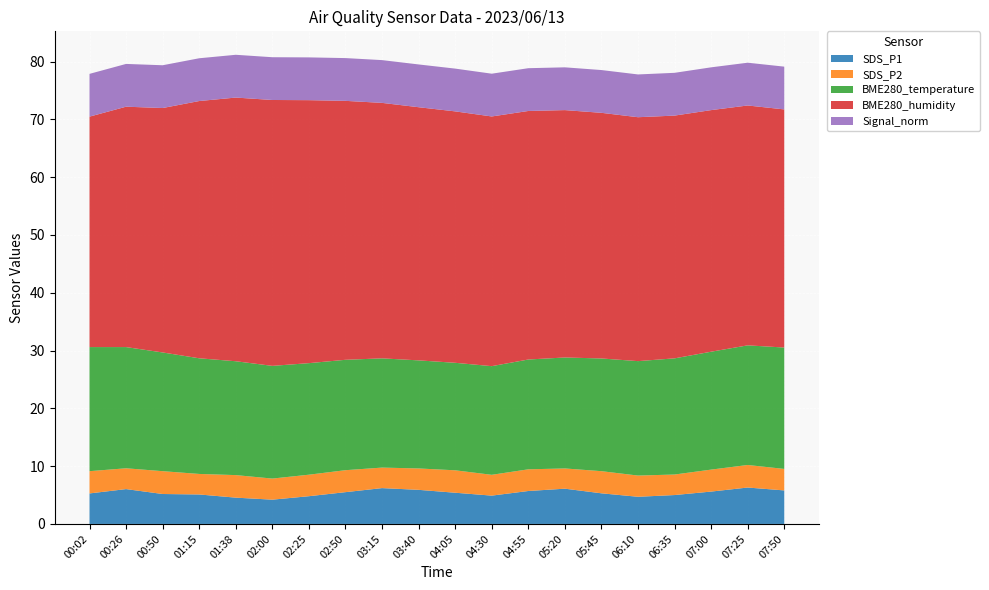

Reading right to left, what are all the values shown in this chart?

SDS_P1: 5.8	6.3	5.6	5.0	4.7	5.3	6.1	5.7	4.9	5.4	5.9	6.2	5.5	4.8	4.2	4.5	5.1	5.2	6.0	5.3
SDS_P2: 3.7	3.9	3.8	3.5	3.7	3.8	3.5	3.8	3.6	3.9	3.7	3.5	3.8	3.7	3.6	3.9	3.5	4.0	3.6	3.9
BME280_temperature: 21.0	20.7	20.4	20.1	19.8	19.5	19.2	19.0	18.8	18.6	18.7	18.9	19.1	19.3	19.5	19.7	20.0	20.5	21.0	21.5
BME280_humidity: 41.2	41.5	41.8	42.0	42.2	42.5	42.8	43.0	43.2	43.5	43.8	44.2	44.8	45.5	46.0	45.6	44.5	42.3	41.6	39.9
Signal_norm: 7.4	7.4	7.4	7.4	7.4	7.4	7.4	7.4	7.4	7.4	7.4	7.4	7.4	7.4	7.4	7.4	7.4	7.4	7.4	7.4